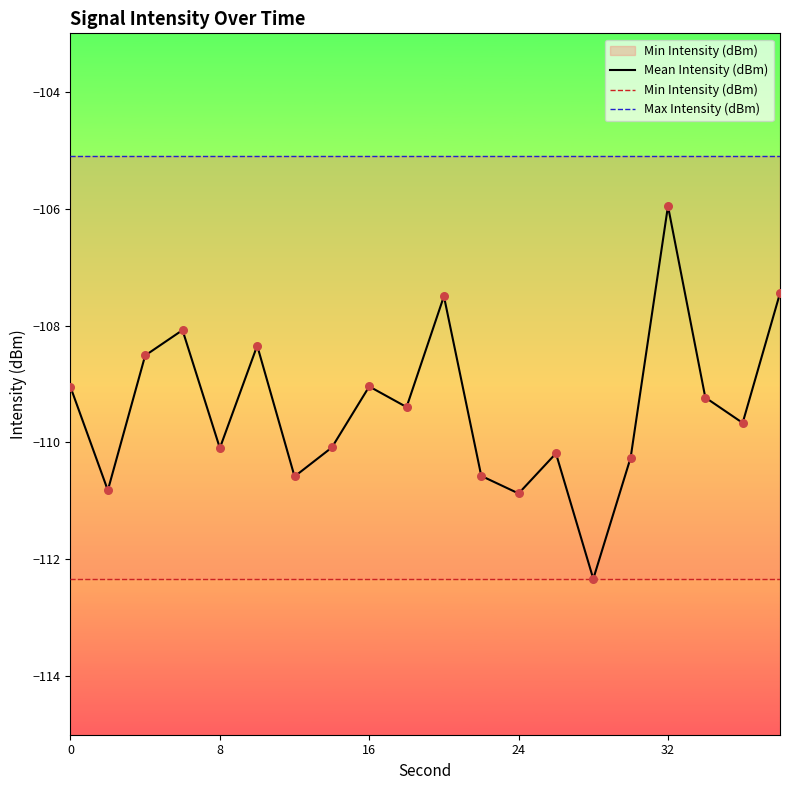

Which series has the largest Y range (max minus min)?

Mean Intensity (dBm)